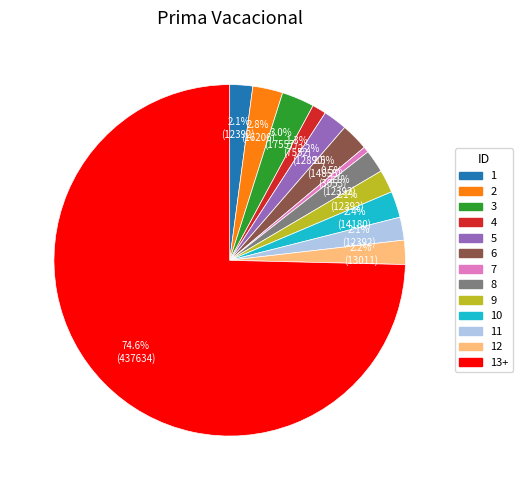

Is there a majority slice in this chart?

Yes